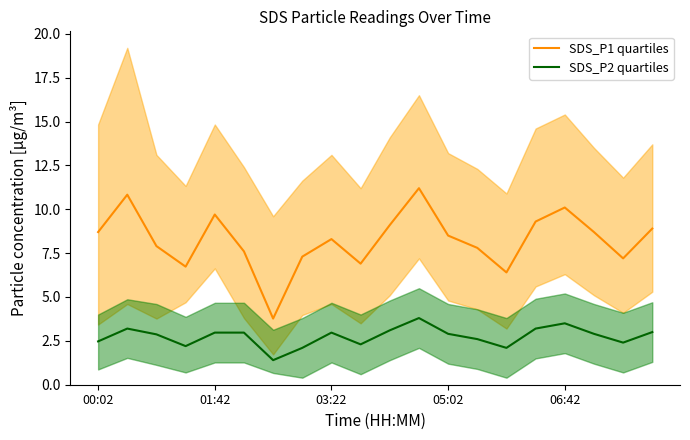

What is the spread (max minus min) of values at 18?

4.8